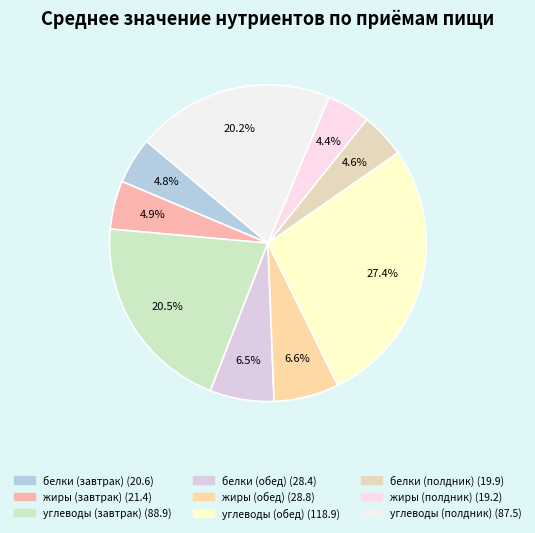

Is it true that белки (полдник) is 11% of the pie?

False